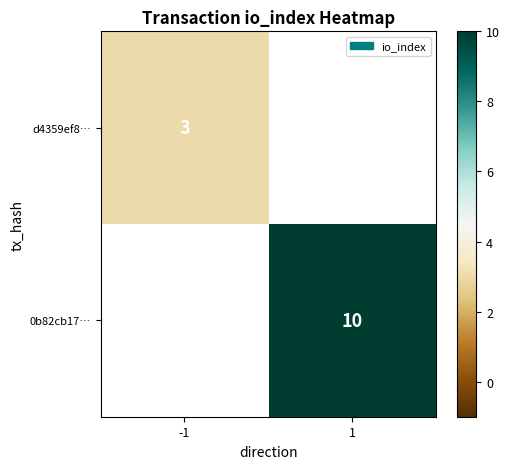

How many categories are shown in the chart?

2